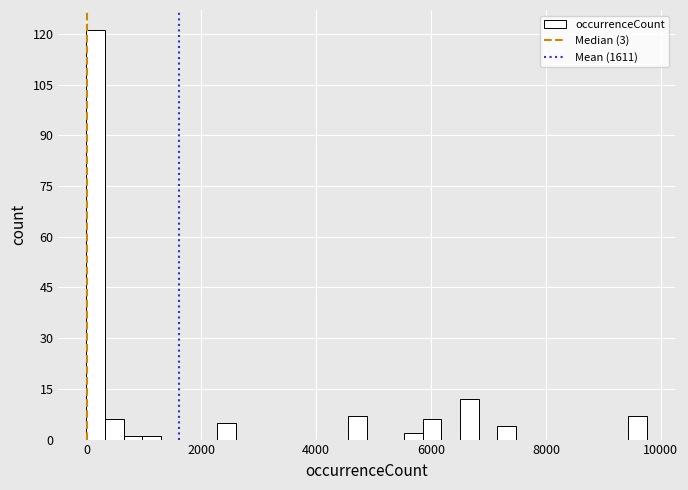

Read against the x-axis, roughly where is the centre of the tallest bar?

200